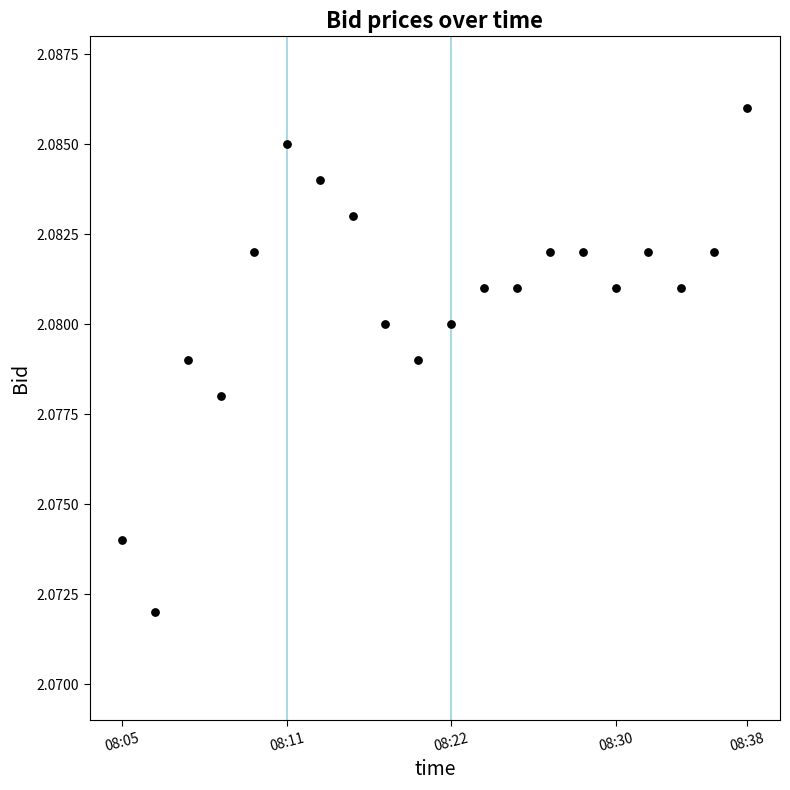

What is the range of X values (max minus min)?

19.0